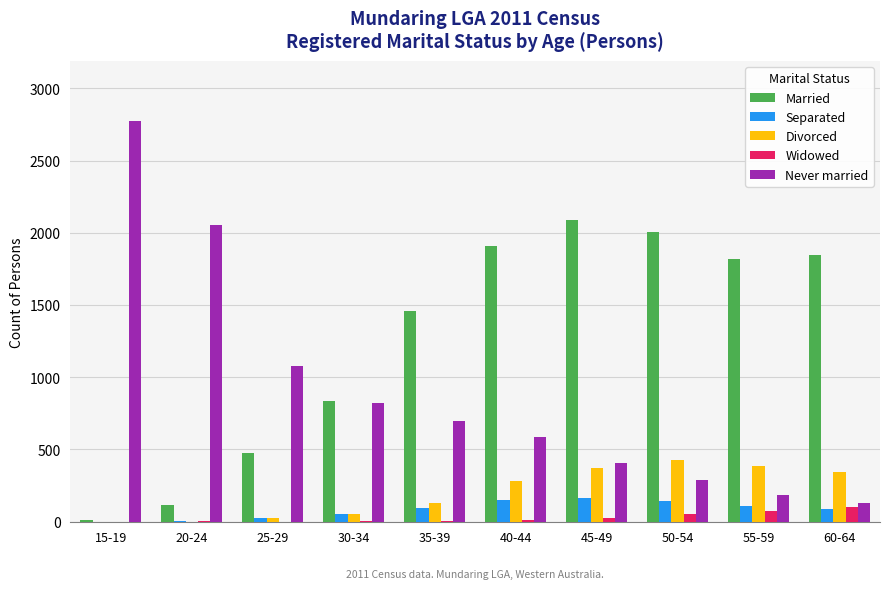

How many groups of bars are there?

10